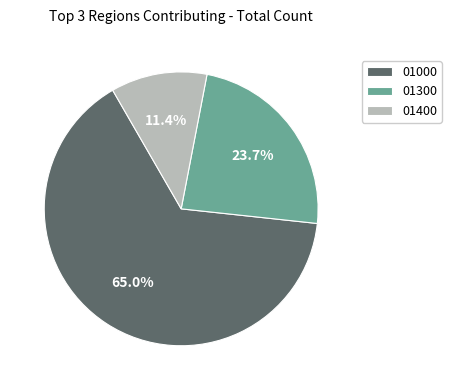

Which slice is the smallest?

01400